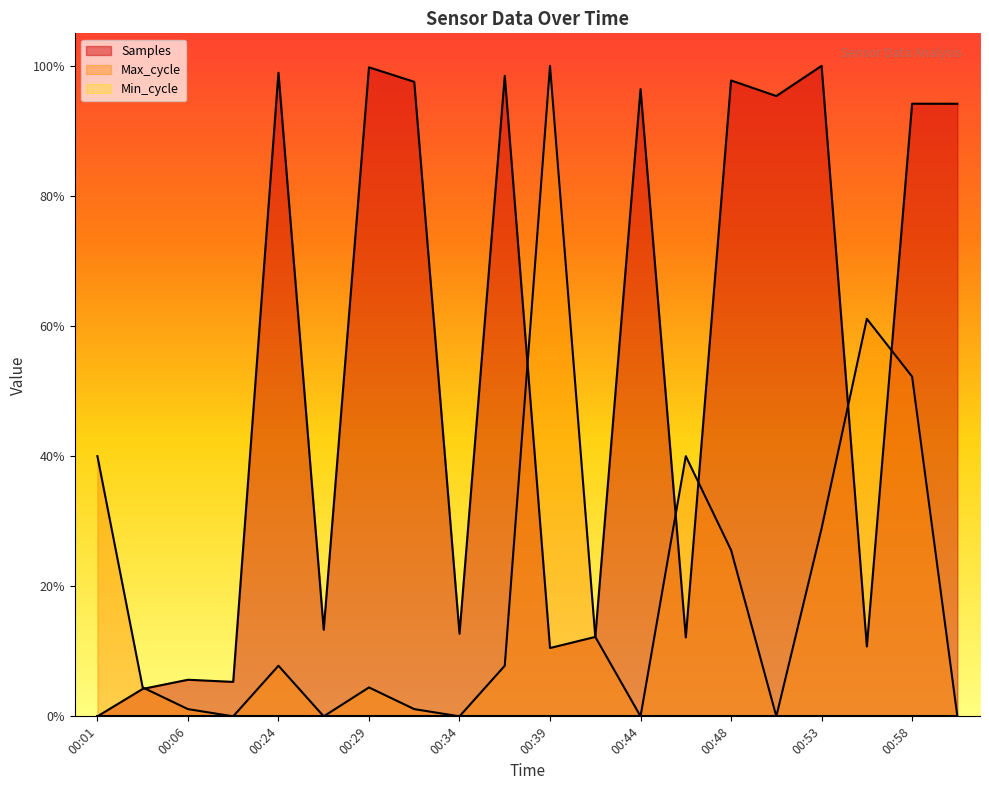

What is the label of the 12th point from the left?

00:41